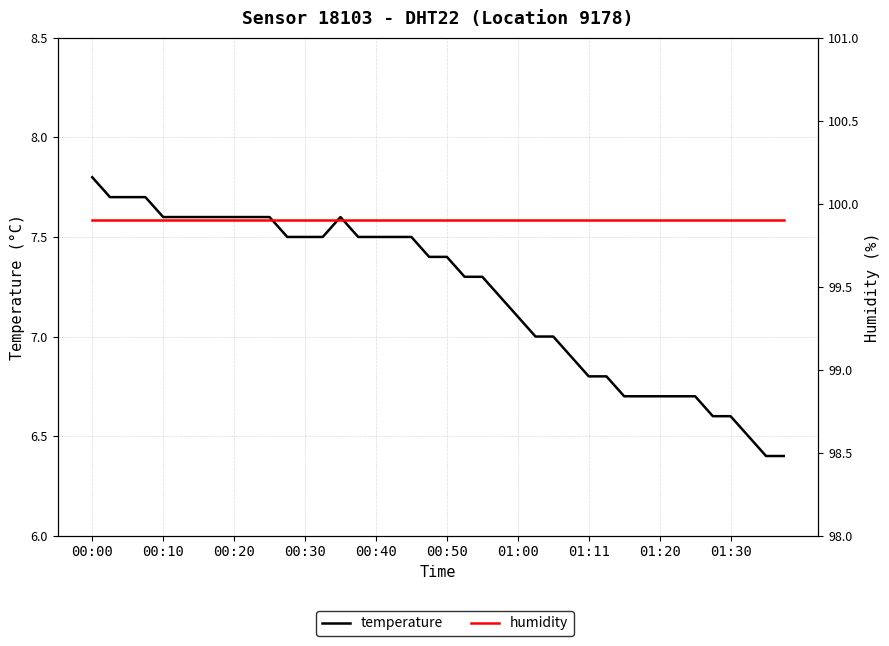

Reading left to right, extract all data points from this chart.

temperature: 7.8	7.7	7.7	7.7	7.6	7.6	7.6	7.6	7.6	7.6	7.6	7.5	7.5	7.5	7.6	7.5	7.5	7.5	7.5	7.4	7.4	7.3	7.3	7.2	7.1	7.0	7.0	6.9	6.8	6.8	6.7	6.7	6.7	6.7	6.7	6.6	6.6	6.5	6.4	6.4
humidity: 99.9	99.9	99.9	99.9	99.9	99.9	99.9	99.9	99.9	99.9	99.9	99.9	99.9	99.9	99.9	99.9	99.9	99.9	99.9	99.9	99.9	99.9	99.9	99.9	99.9	99.9	99.9	99.9	99.9	99.9	99.9	99.9	99.9	99.9	99.9	99.9	99.9	99.9	99.9	99.9